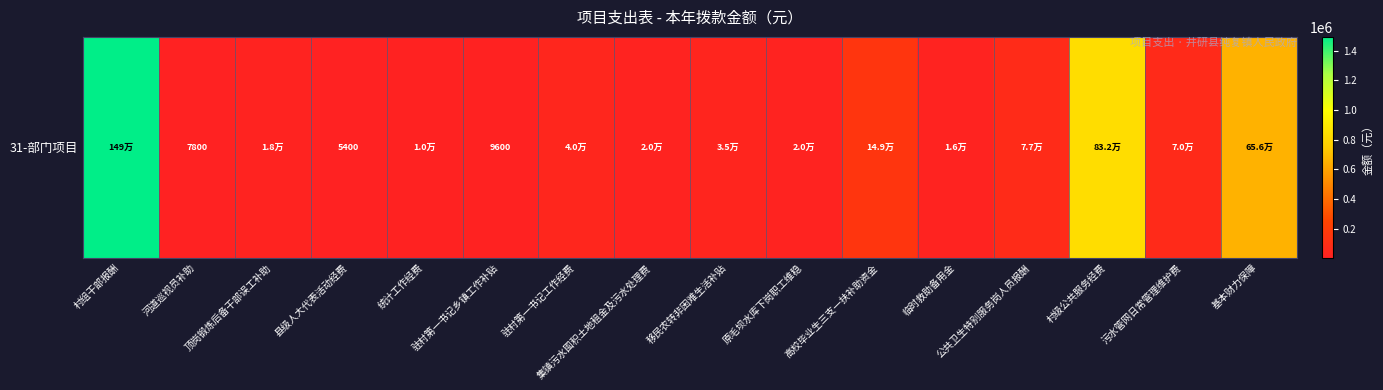

List the labels in order of value, largest first.

村组干部报酬, 村级公共服务经费, 基本财力保障, 高校毕业生三支一扶补助资金, 公共卫生特别服务岗人员报酬, 污水管网日常管理维护费, 驻村第一书记工作经费, 移民农转非困难生活补贴, 原毛坝水库下岗职工维稳, 集镇污水囤积土地租金及污水处理费, 顶岗锻炼后备干部误工补助, 临时救助备用金, 统计工作经费, 驻村第一书记乡镇工作补贴, 河道巡视员补助, 县级人大代表活动经费